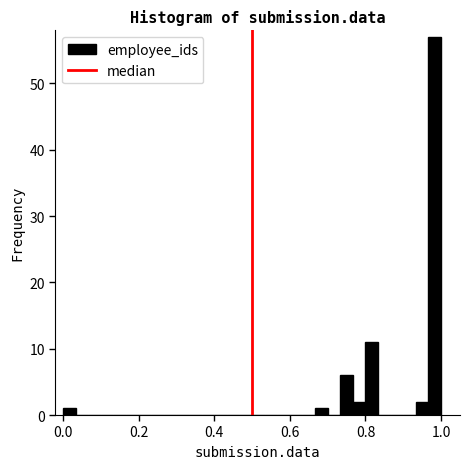

Around what value on the x-axis is the tallest bar? Give the approximate position of its centre, as read against the axis.

0.98